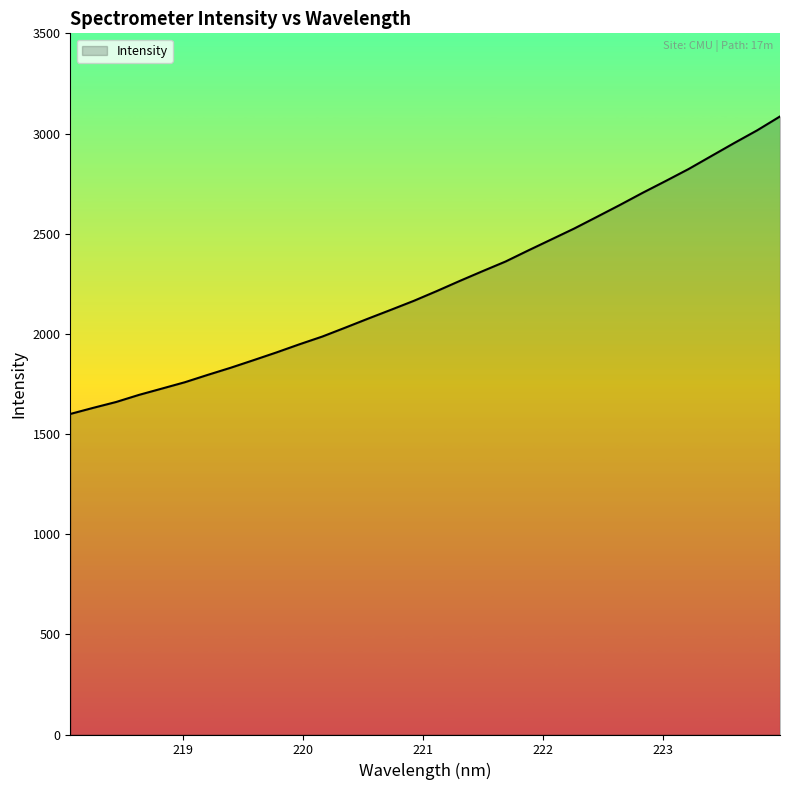

What is the minimum value shown in the chart?

1600.1